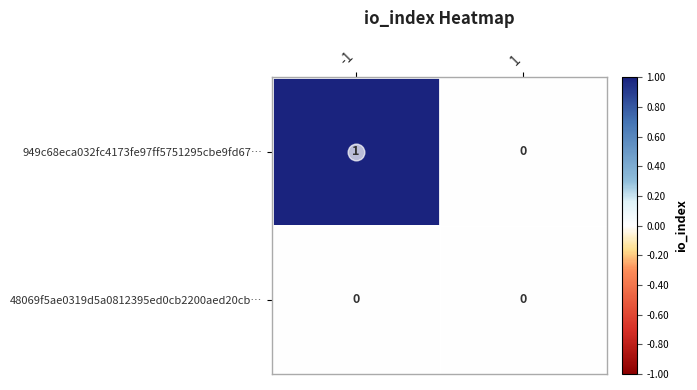

Is it true that 949c68eca032fc4173fe97ff5751295cbe9fd67… equals 1 at -1?

True